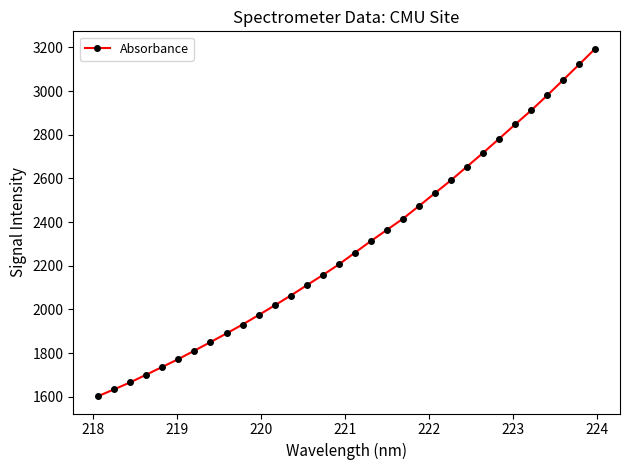

Reading left to right, extract all data points from this chart.

1603.2	1634.4	1666.2	1701.5	1737.1	1772.9	1811.5	1850.6	1890.3	1931.1	1974.2	2018.6	2063.5	2110.6	2157.3	2206.1	2259.7	2313.2	2364.2	2415.4	2473.7	2532.6	2591.7	2654.0	2716.8	2781.4	2846.9	2911.1	2979.7	3050.5	3121.7	3193.9